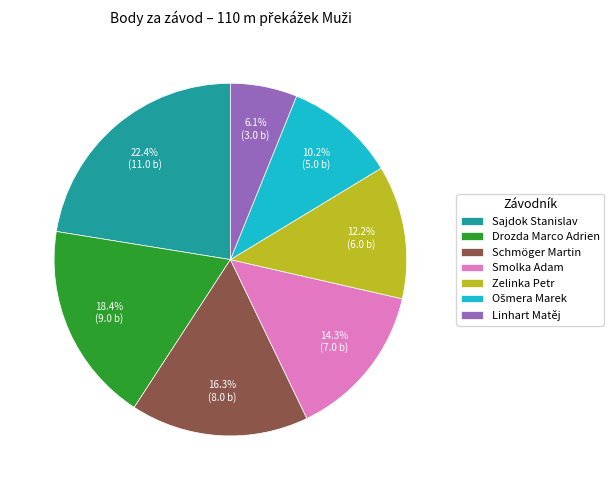

How much of the chart is everything except Drozda Marco Adrien?

81.6%